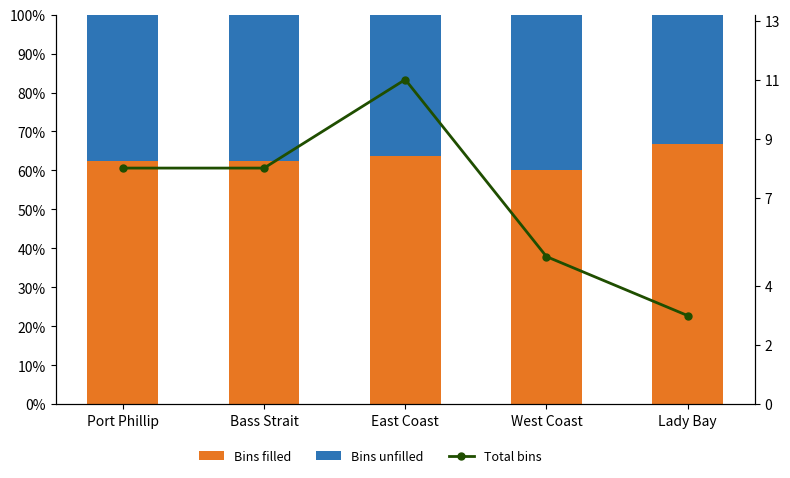

Between Port Phillip and Bass Strait, which series saw the biggest shift?

Bins filled